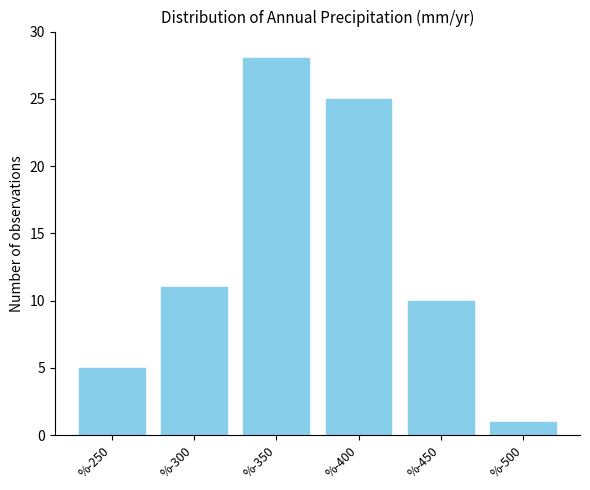

Reading left to right, what are all the values shown in this chart?

5	11	28	25	10	1